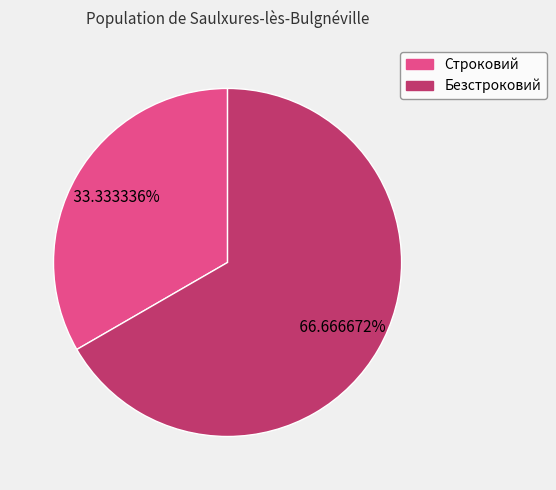

True or false: Строковий accounts for 22% of the total.

False